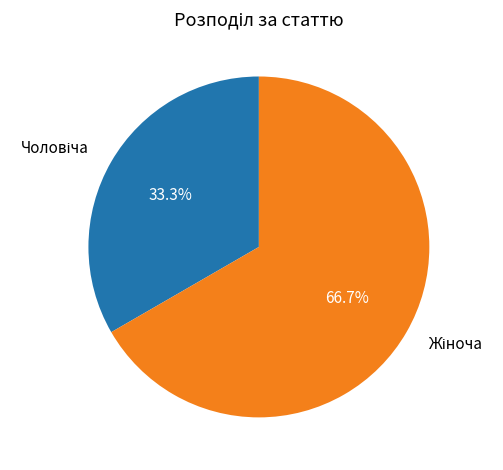

Does any single category account for the majority?

Yes